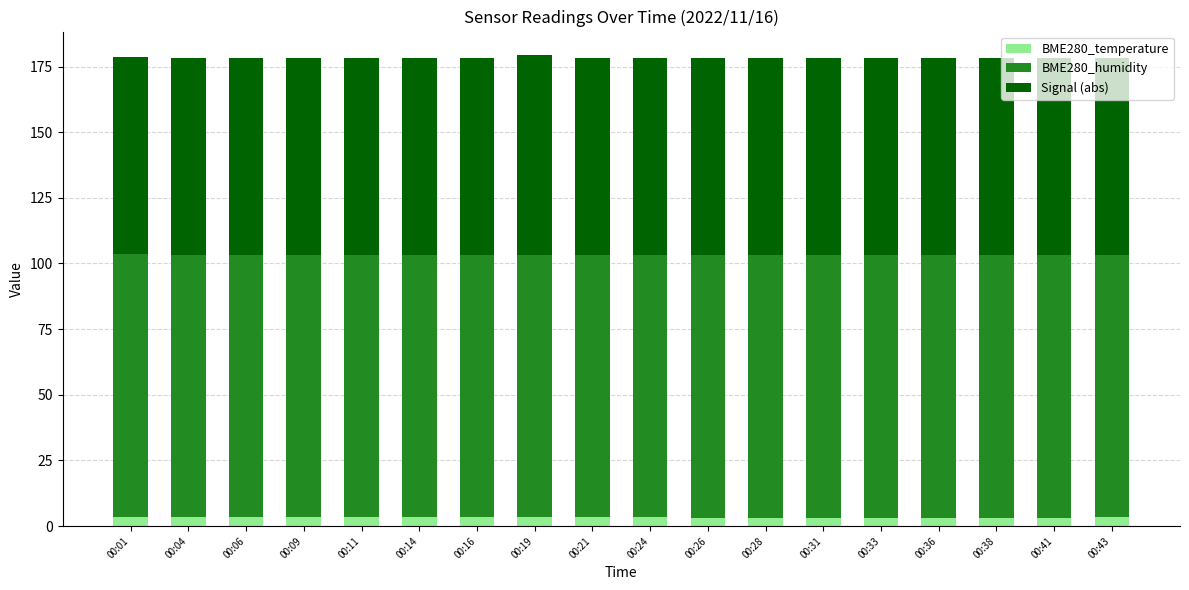

What is the sum of all BME280_temperature values?

60.0